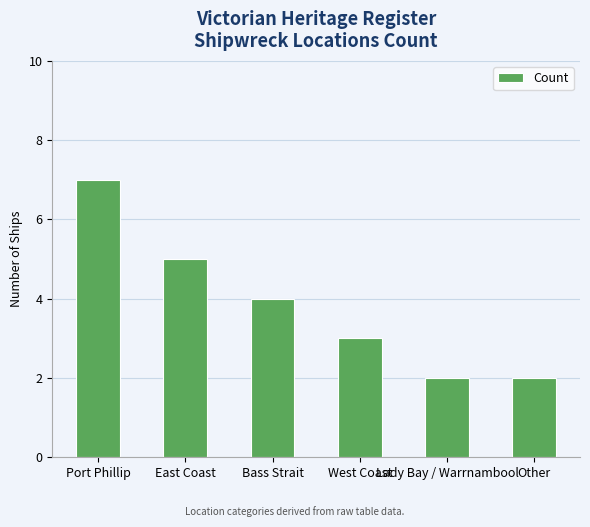

Between Port Phillip and Bass Strait, which is larger?

Port Phillip